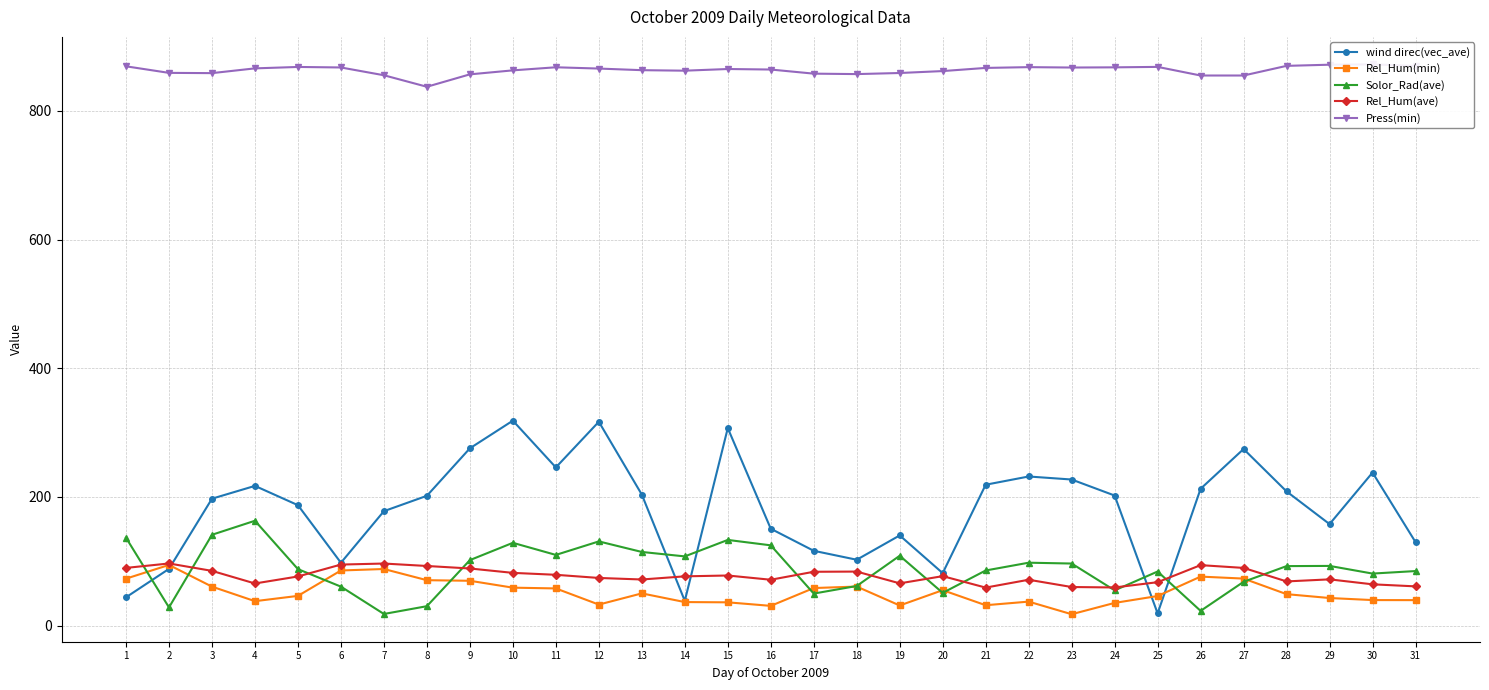

How many lines are shown in the chart?

5